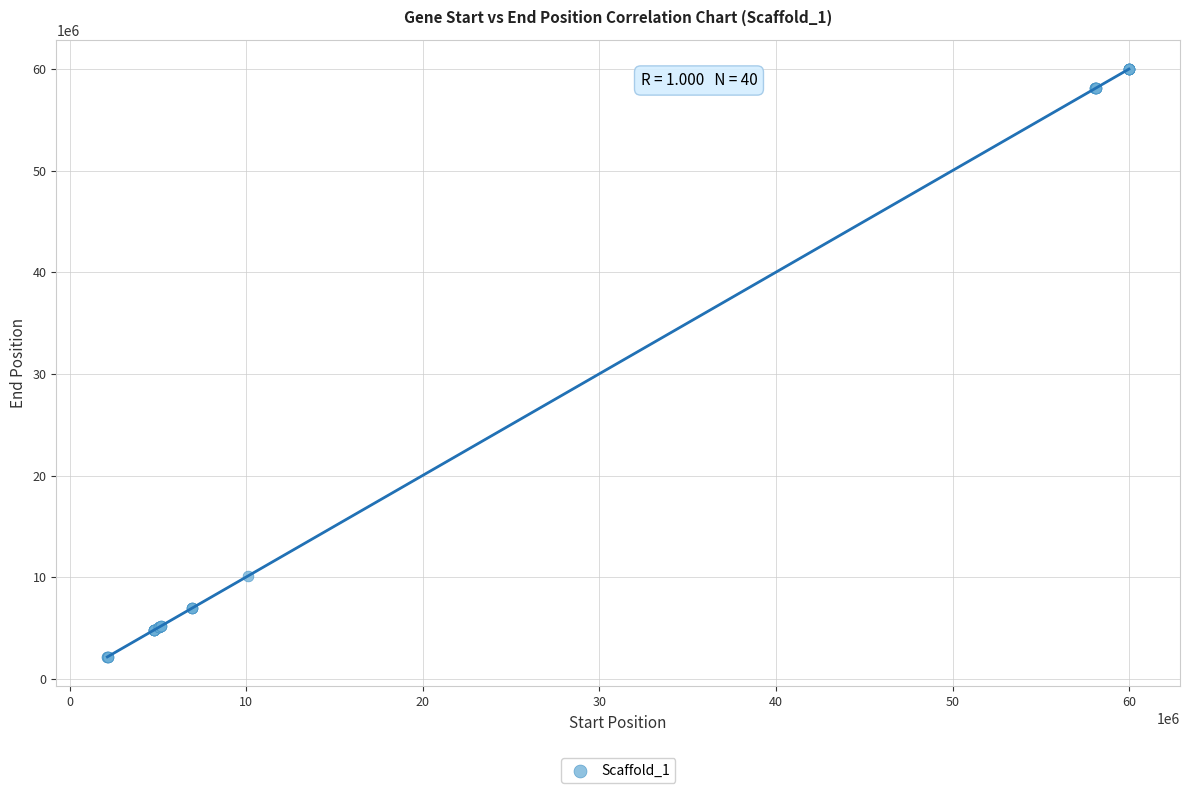

What Y value in the scatter plot is closest to 31087812?

10126151